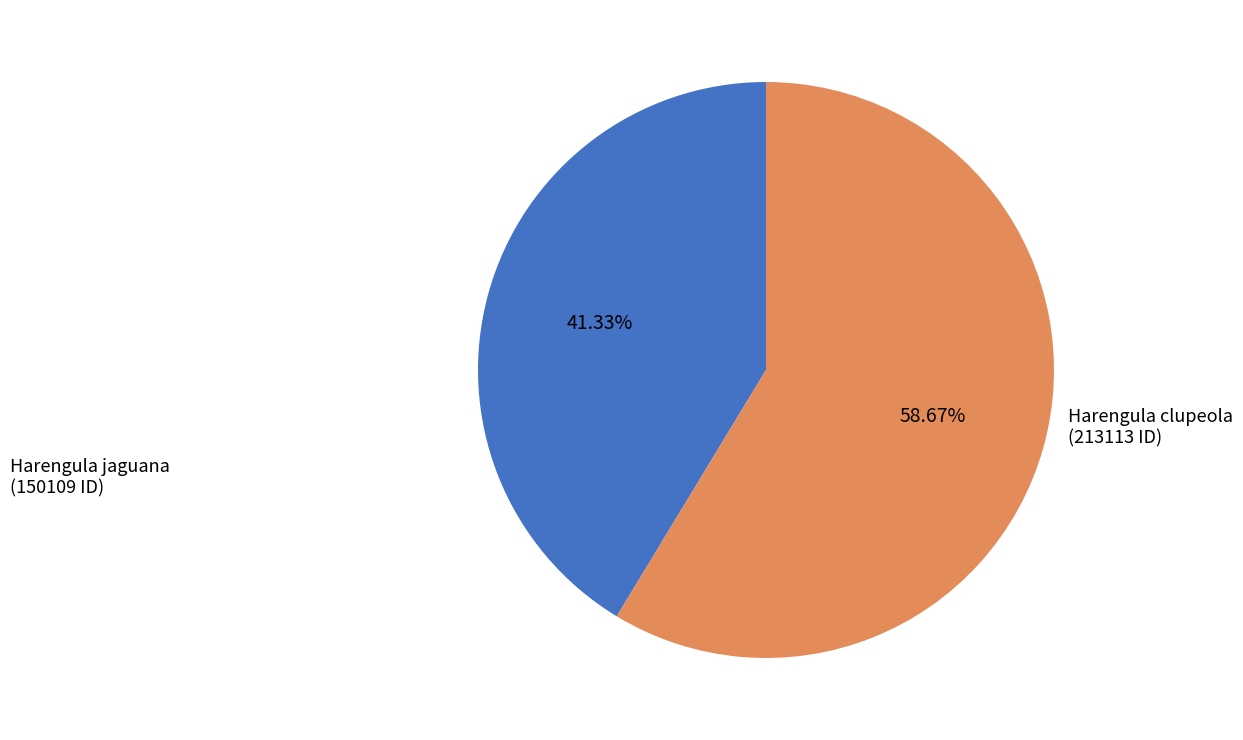

To the nearest percent, what is the average slice percentage?

50%